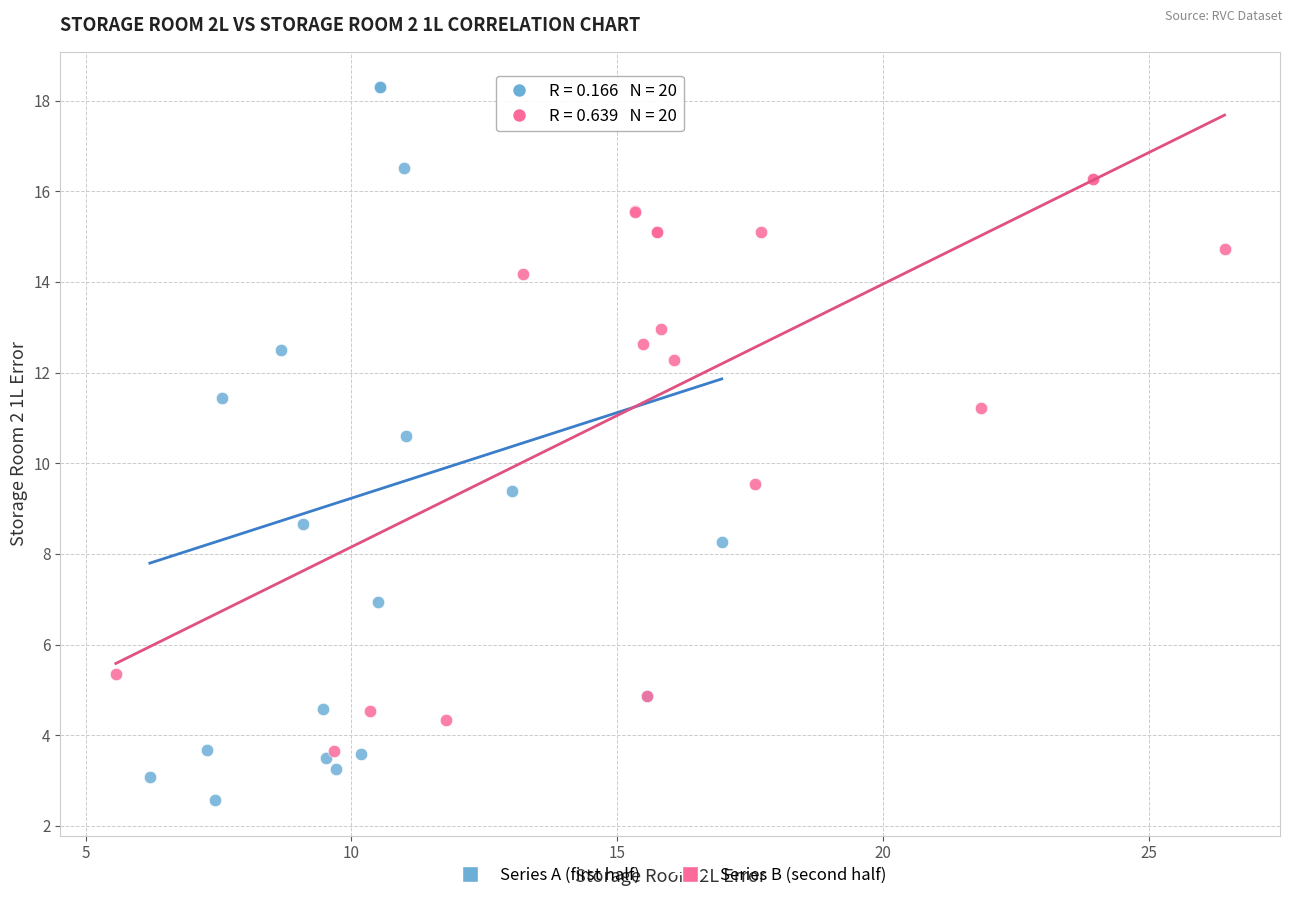

Which series reaches the maximum Y coordinate?

Series A (first half)